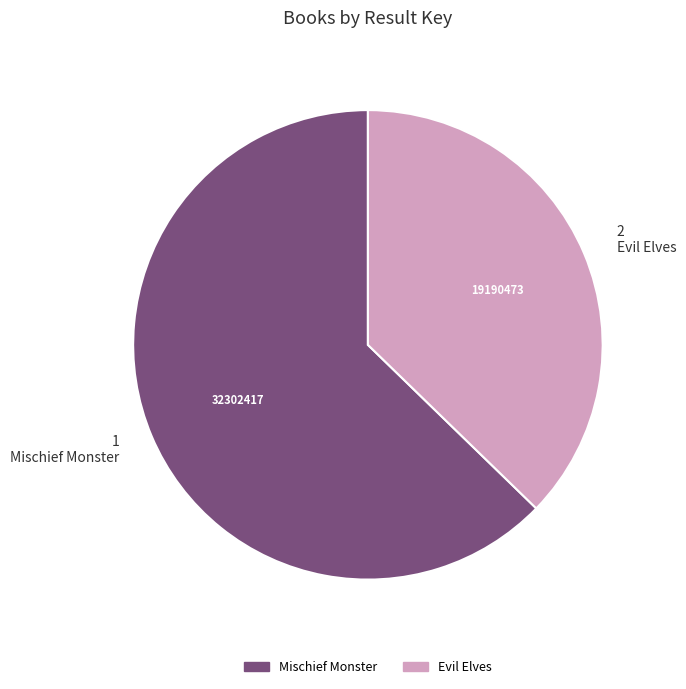

The Evil Elves slice represents 32% of the pie. True or false?

False